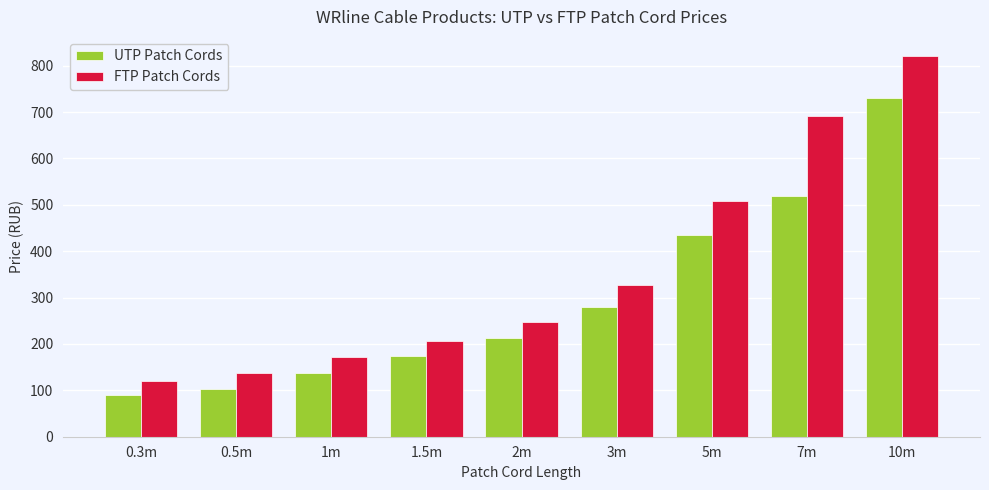

Are the bars horizontal?

No